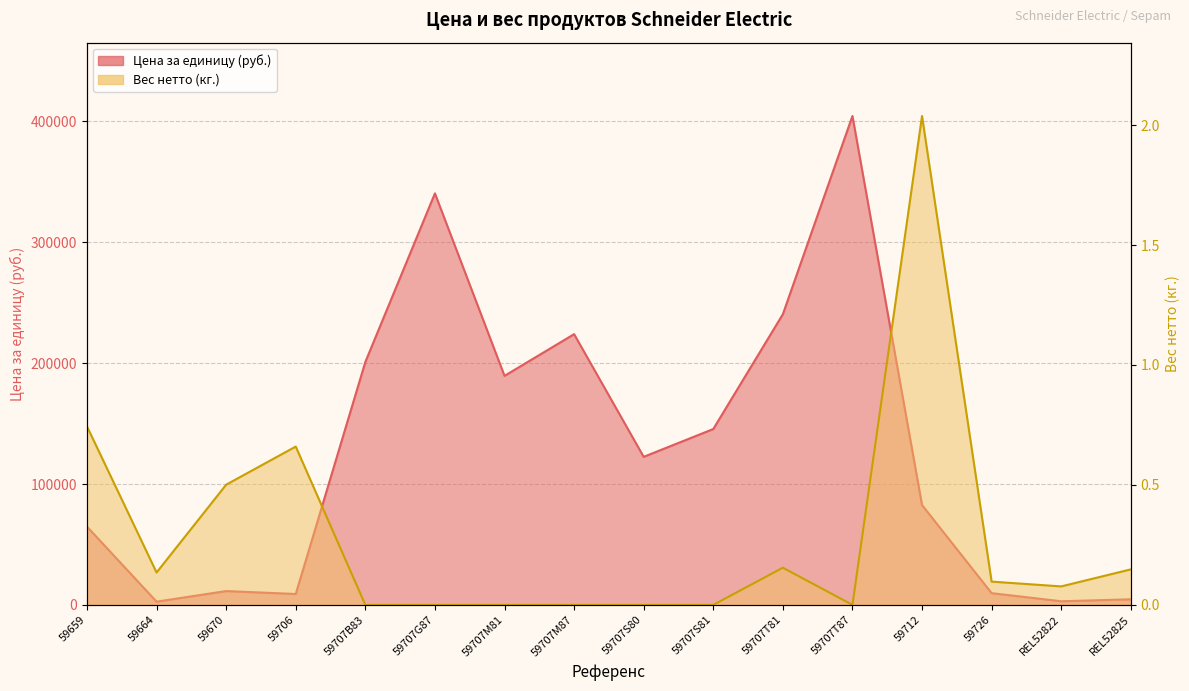

What is the sum of the Цена за единицу (руб.) values at 59707M87 and 59670?

235450.0